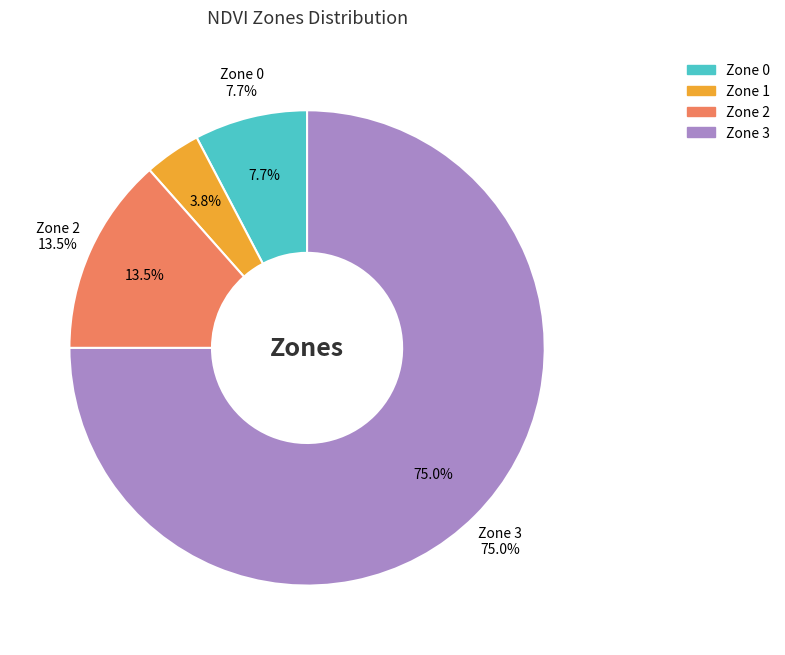

What percentage is the Zone 2 slice, to the nearest percent?

13%